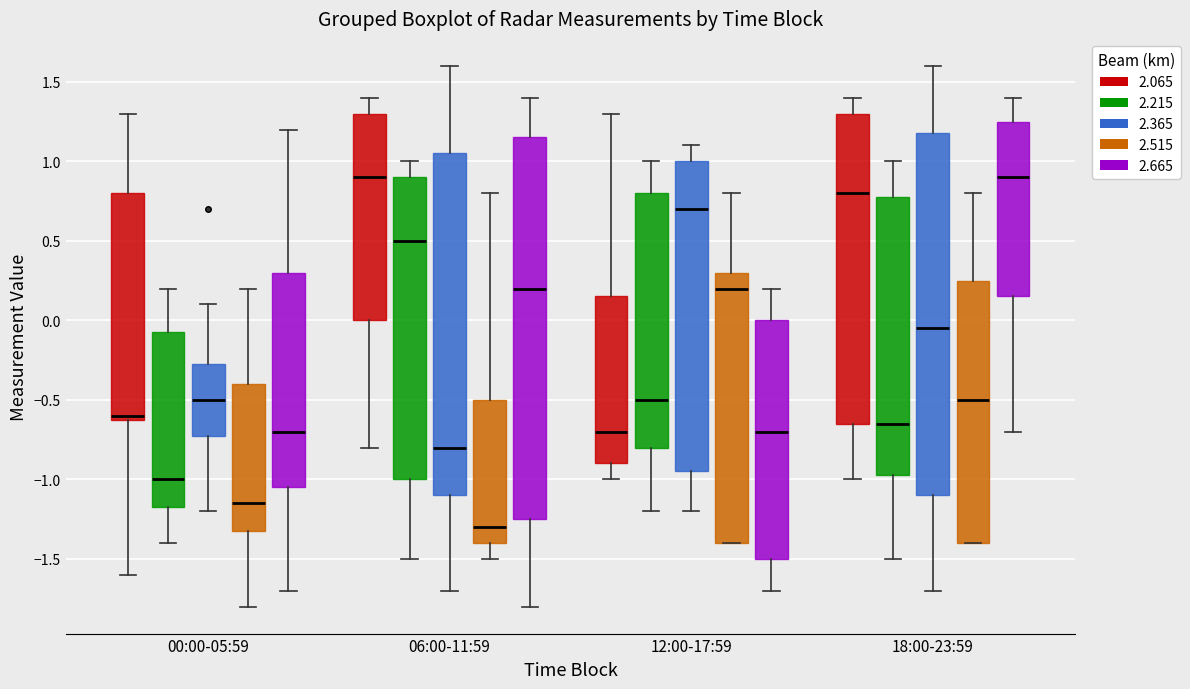

Reading left to right, read every box against the y-axis: the position of its median line, the range the box covers, and the ends of its whiskers. The values are not printed on the chart, so give them approximately, as read against the axis.

00:00-05:59 (2.065): median -0.60 (just above the box's lower edge), box -0.60 to 0.80, whiskers -1.60 to 1.30
00:00-05:59 (2.215): median -1.00, box -1.15 to -0.05, whiskers -1.40 to 0.20
00:00-05:59 (2.365): median -0.50, box -0.70 to -0.25, whiskers -1.20 to 0.10
00:00-05:59 (2.515): median -1.15, box -1.30 to -0.40, whiskers -1.80 to 0.20
00:00-05:59 (2.665): median -0.70, box -1.05 to 0.30, whiskers -1.70 to 1.20
06:00-11:59 (2.065): median 0.90, box 0.00 to 1.30, whiskers -0.80 to 1.40
06:00-11:59 (2.215): median 0.50, box -1.00 to 0.90, whiskers -1.50 to 1.00
06:00-11:59 (2.365): median -0.80, box -1.10 to 1.05, whiskers -1.70 to 1.60
06:00-11:59 (2.515): median -1.30, box -1.40 to -0.50, whiskers -1.50 to 0.80
06:00-11:59 (2.665): median 0.20, box -1.25 to 1.15, whiskers -1.80 to 1.40
12:00-17:59 (2.065): median -0.70, box -0.90 to 0.15, whiskers -1.00 to 1.30
12:00-17:59 (2.215): median -0.50, box -0.80 to 0.80, whiskers -1.20 to 1.00
12:00-17:59 (2.365): median 0.70, box -0.95 to 1.00, whiskers -1.20 to 1.10
12:00-17:59 (2.515): median 0.20, box -1.40 to 0.30, whiskers -1.40 to 0.80
12:00-17:59 (2.665): median -0.70, box -1.50 to 0.00, whiskers -1.70 to 0.20
18:00-23:59 (2.065): median 0.80, box -0.65 to 1.30, whiskers -1.00 to 1.40
18:00-23:59 (2.215): median -0.65, box -0.95 to 0.80, whiskers -1.50 to 1.00
18:00-23:59 (2.365): median -0.05, box -1.10 to 1.20, whiskers -1.70 to 1.60
18:00-23:59 (2.515): median -0.50, box -1.40 to 0.25, whiskers -1.40 to 0.80
18:00-23:59 (2.665): median 0.90, box 0.15 to 1.25, whiskers -0.70 to 1.40